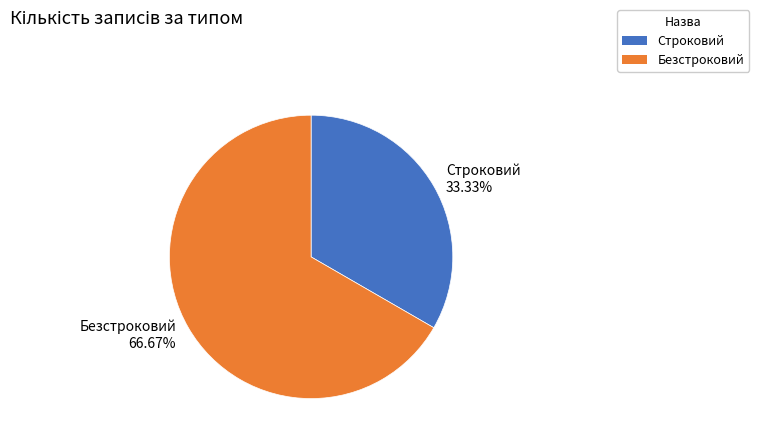

Count the number of slices in the pie.

2